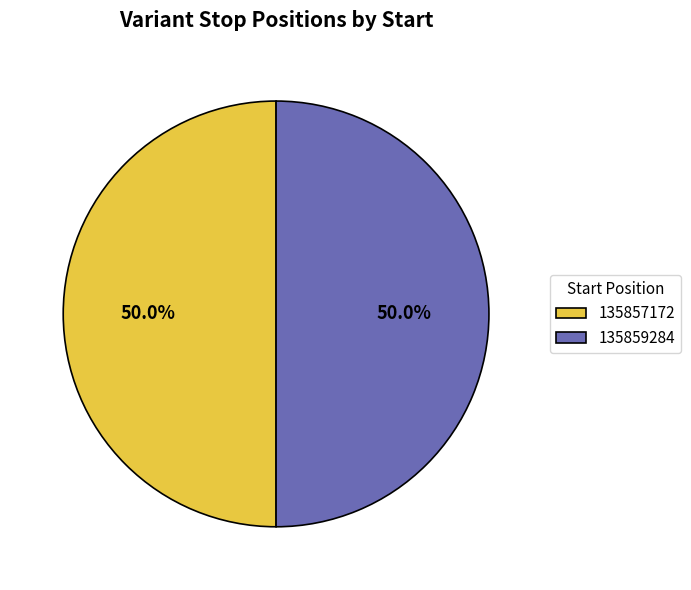

How much of the chart is everything except 135859284?

50.0%